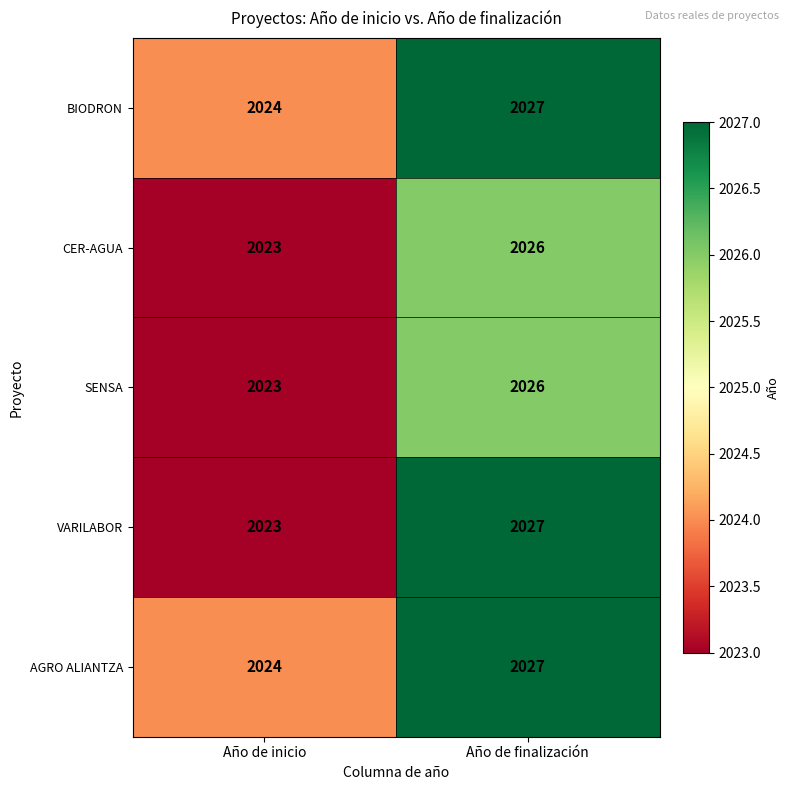

What is the lowest value of the AGRO ALIANTZA series?

2024